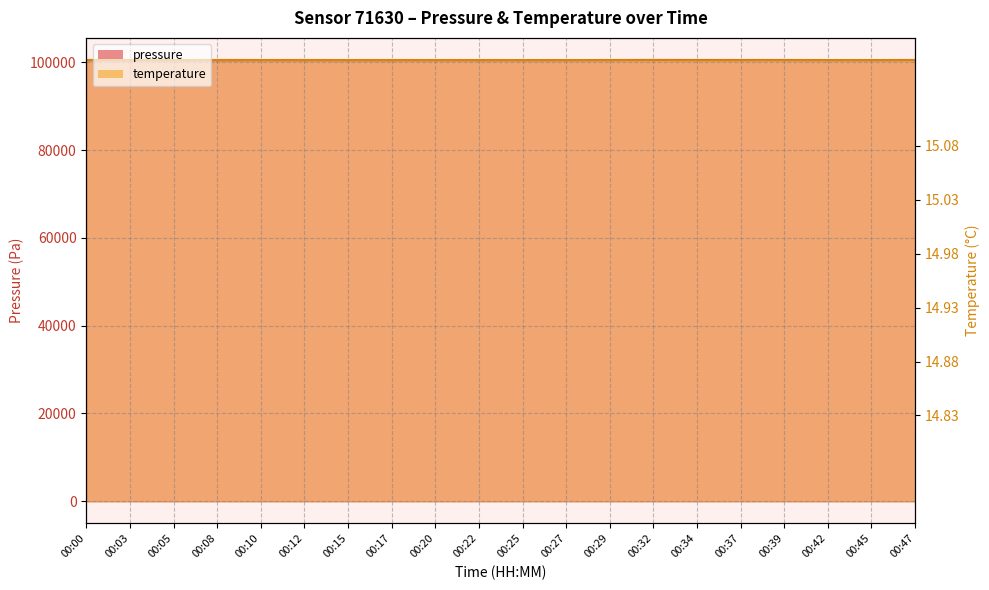

Does the chart have visible grid lines?

Yes